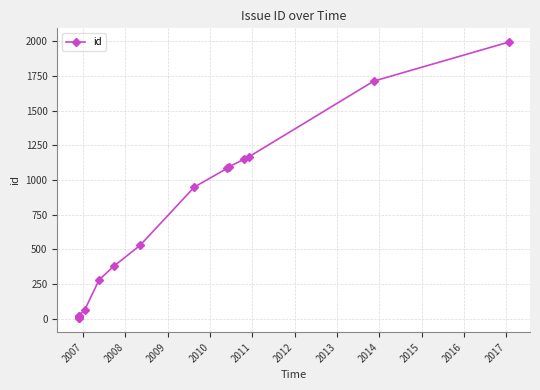

What is the greatest value displayed?

1992